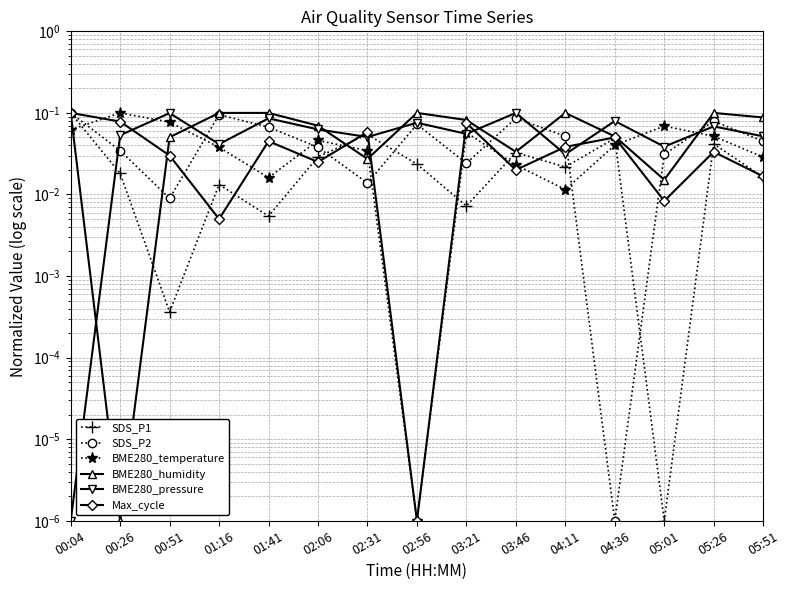

Is it true that SDS_P1 equals 0.0 at 03:21?

False